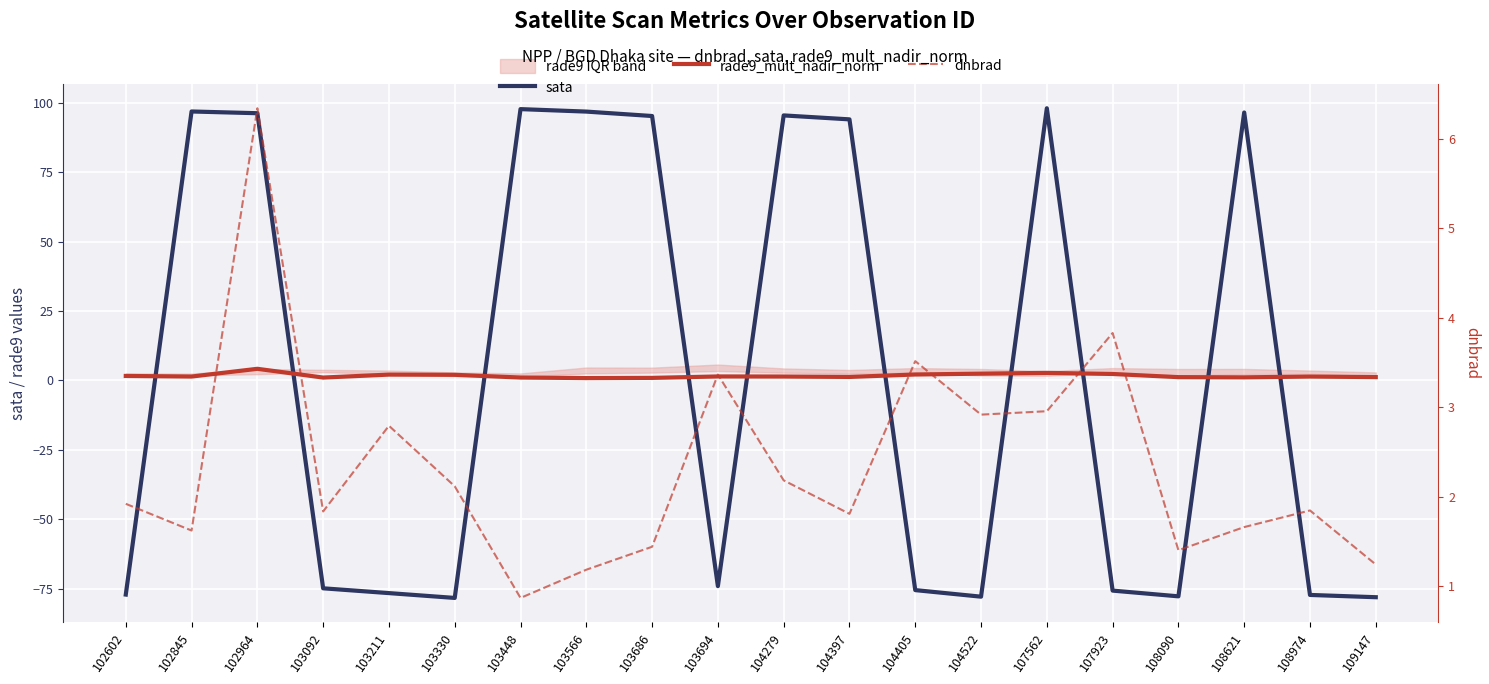

The rade9_mult_nadir_norm series shows 0.3 at 104279. True or false?

False